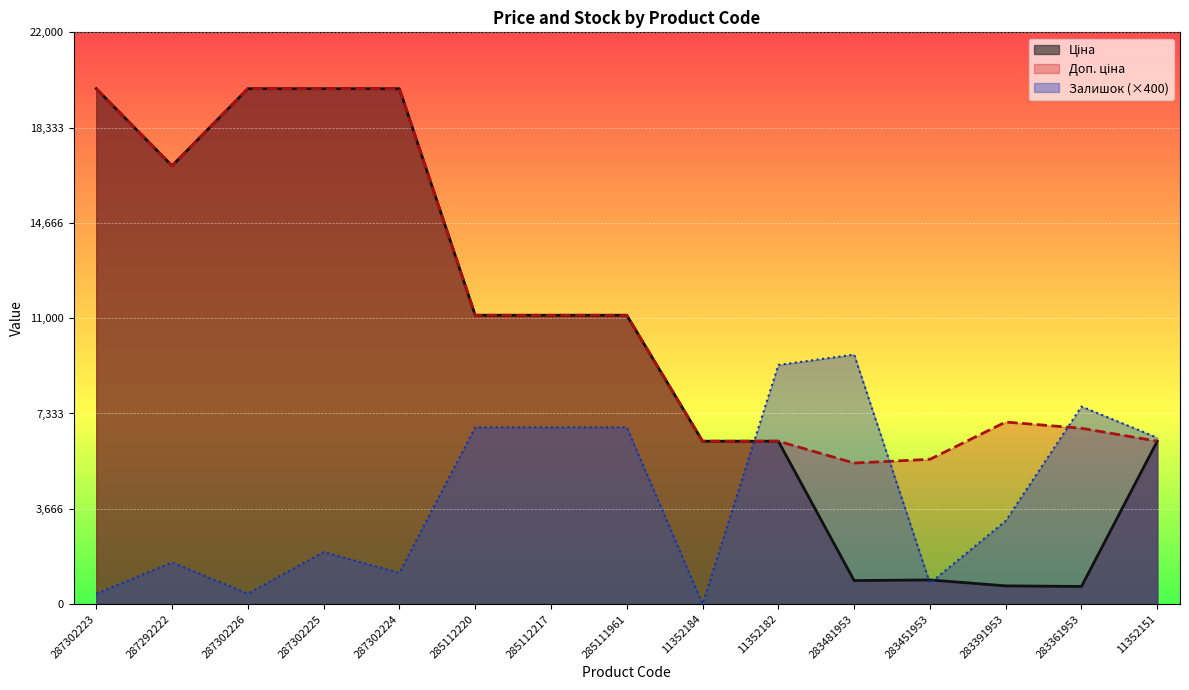

At how many categories does at least one series exceed 41?

15